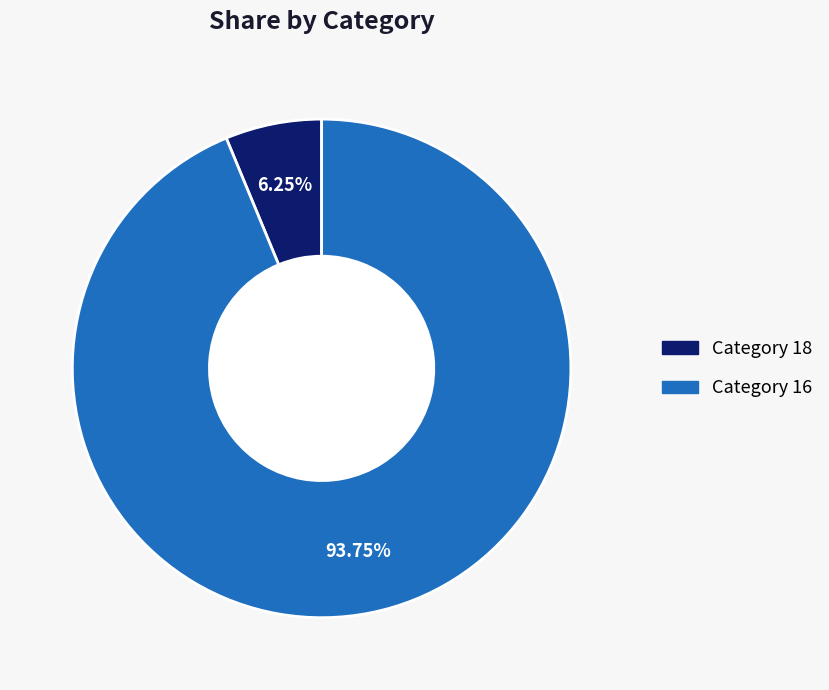

Does any single category account for the majority?

Yes